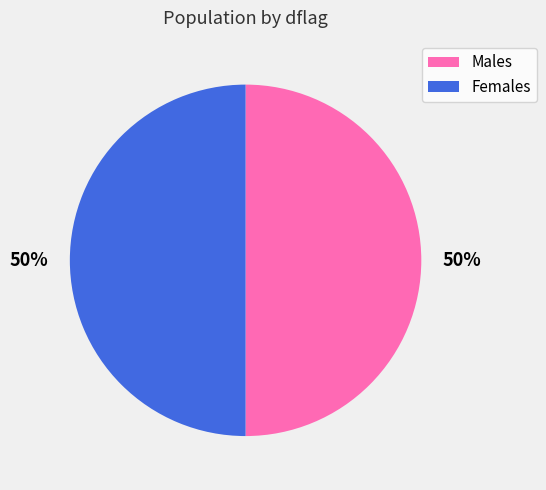

To the nearest percent, what is the average slice percentage?

50%